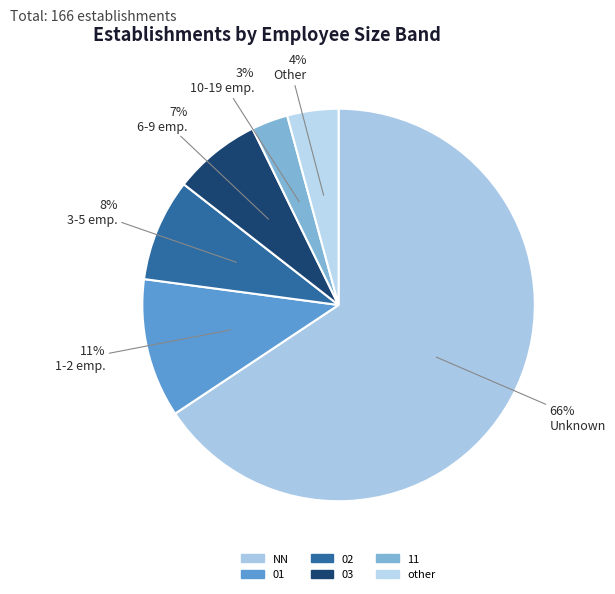

What percentage is the 01 slice, to the nearest percent?

11%